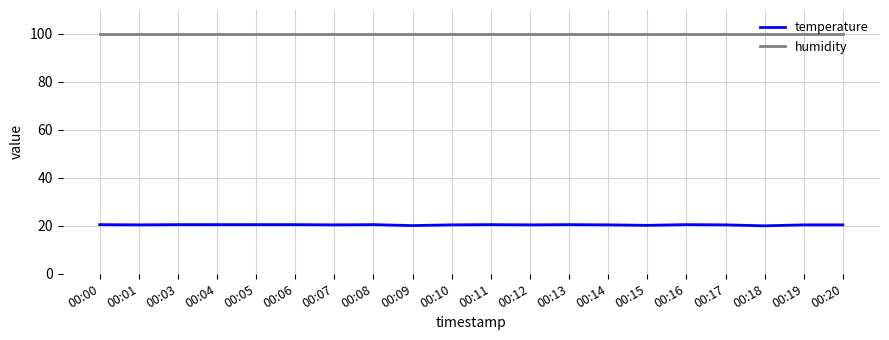

Which series has the largest range (max minus min)?

temperature